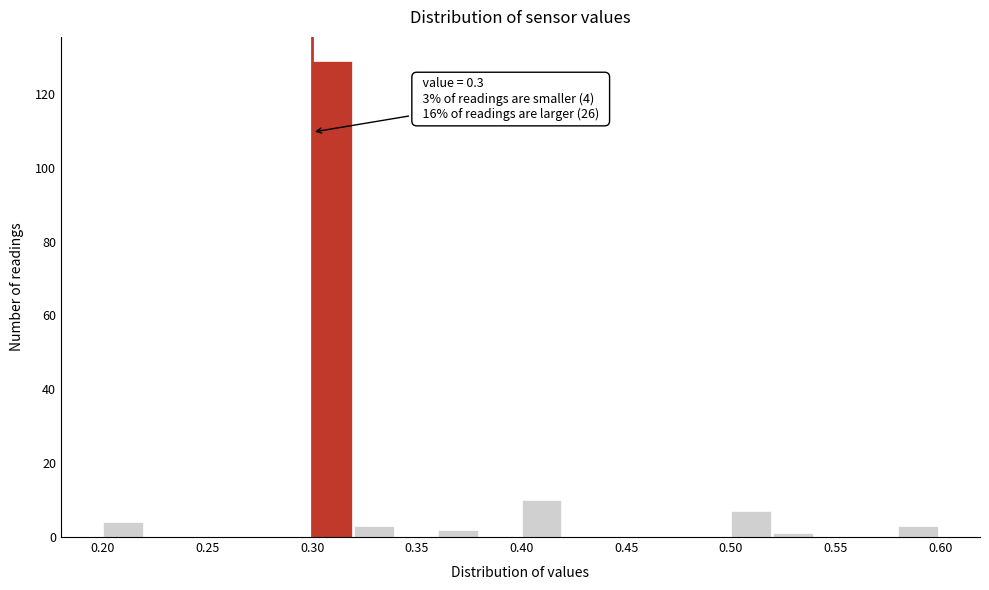

Over which range of the x-axis is the bar tallest?

0.30 to 0.32